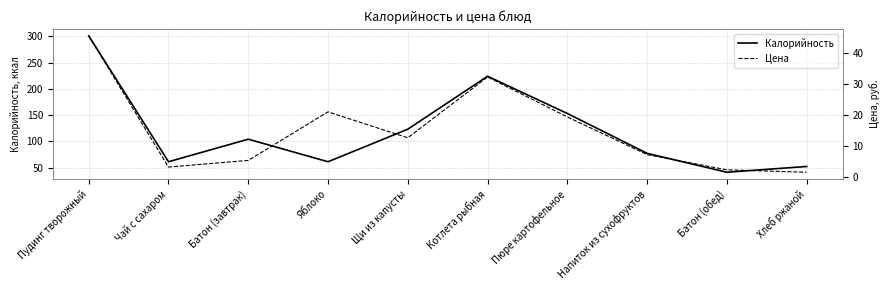

Rank the series at Хлеб ржаной from lowest to highest value.

Цена, Калорийность